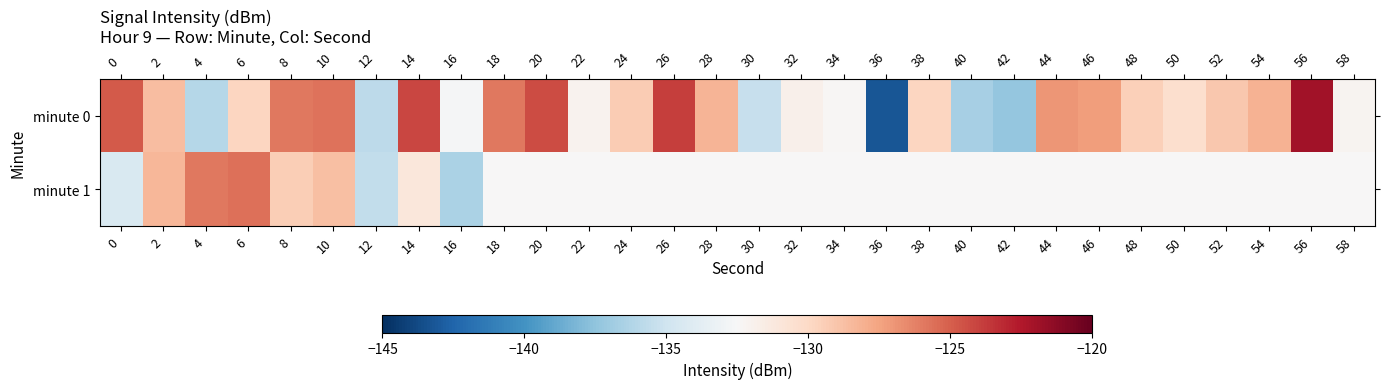

At how many categories does at least one series exceed -125?

5